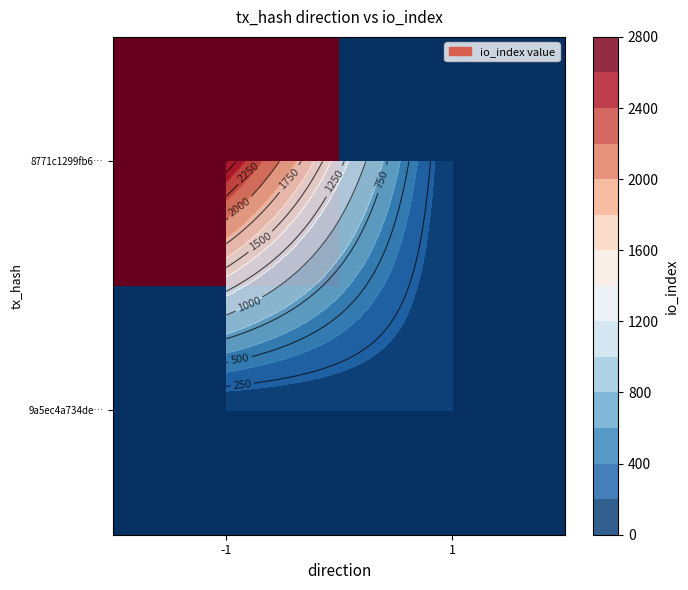

What is the total value across all series at -1?

2615